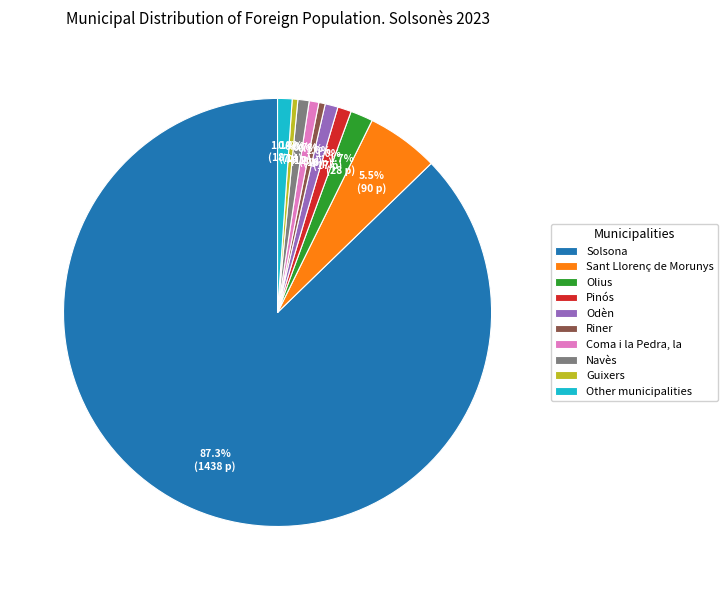

Combined, do Other municipalities and Sant Llorenç de Morunys account for over 50%?

No